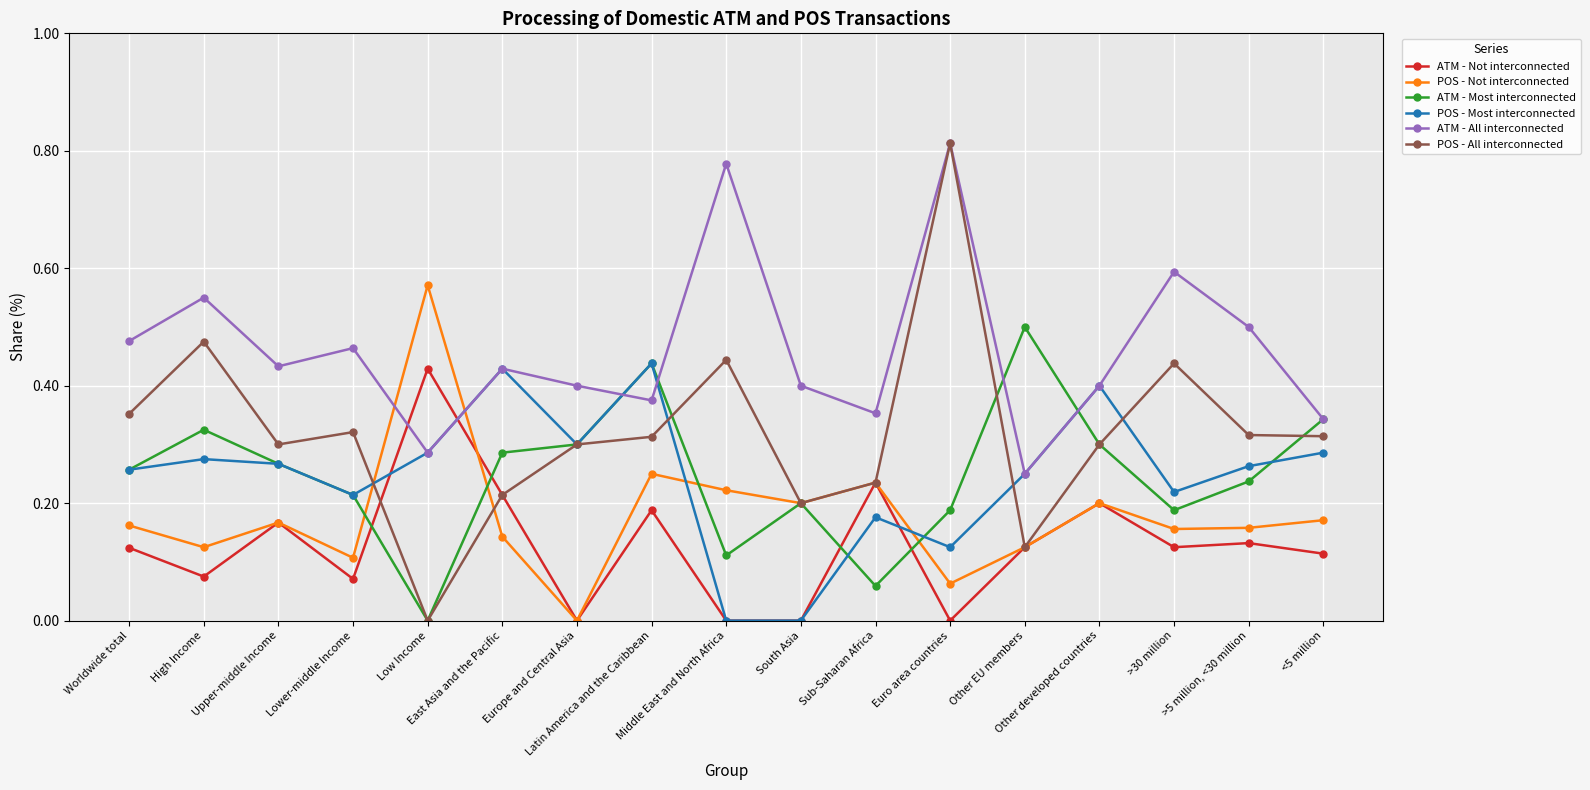

How many interior local peaks does the POS - Not interconnected series have?

5